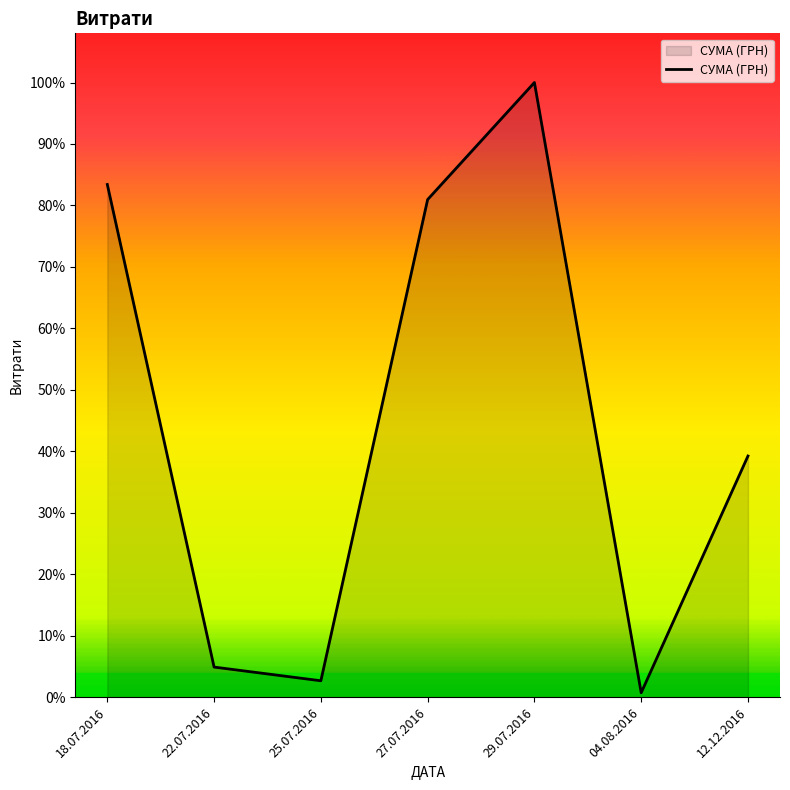

List the labels in order of value, largest first.

29.07.2016, 18.07.2016, 27.07.2016, 12.12.2016, 22.07.2016, 25.07.2016, 04.08.2016